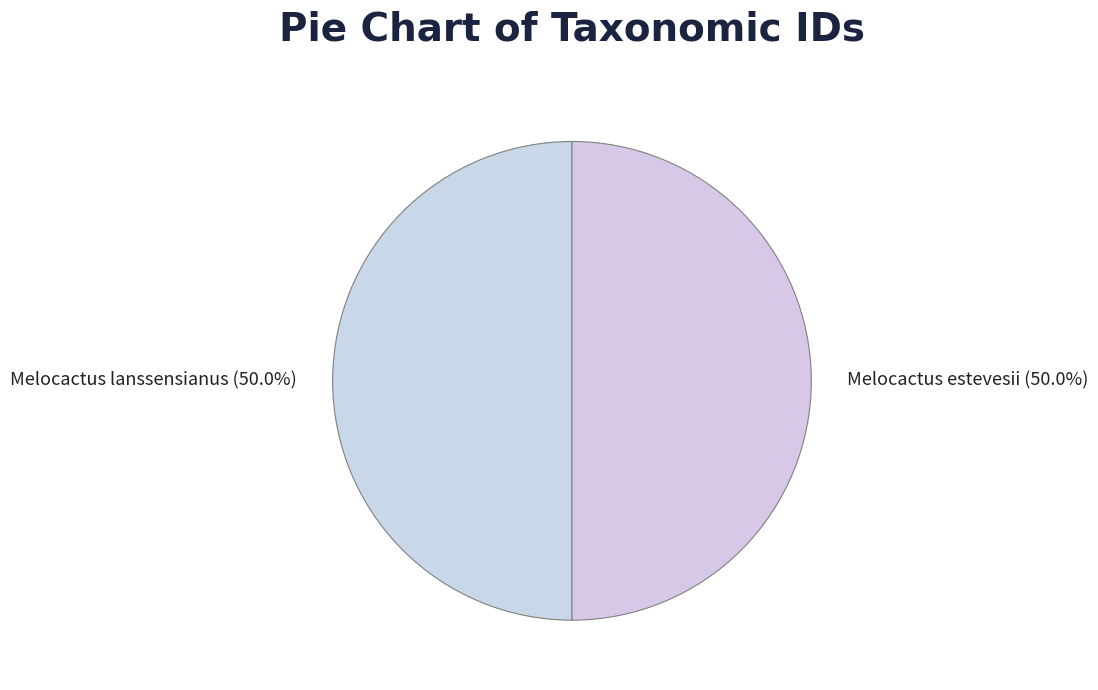

What is the ratio of the value at Melocactus lanssensianus to the value at Melocactus estevesii?

1.0